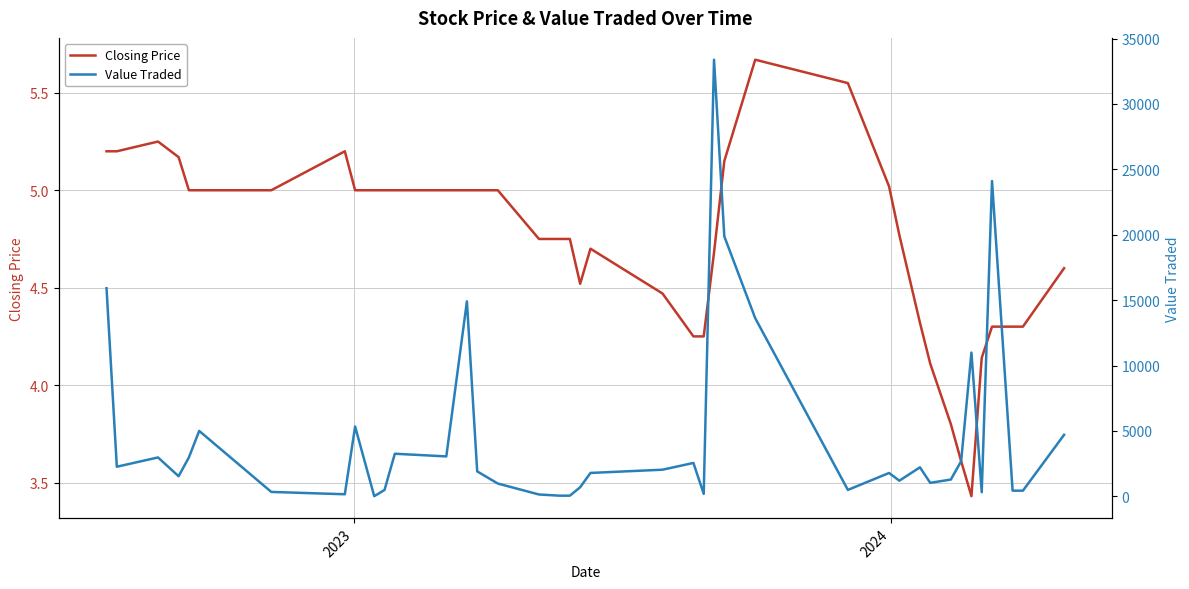

Which series has the largest total across all categories?

Value Traded